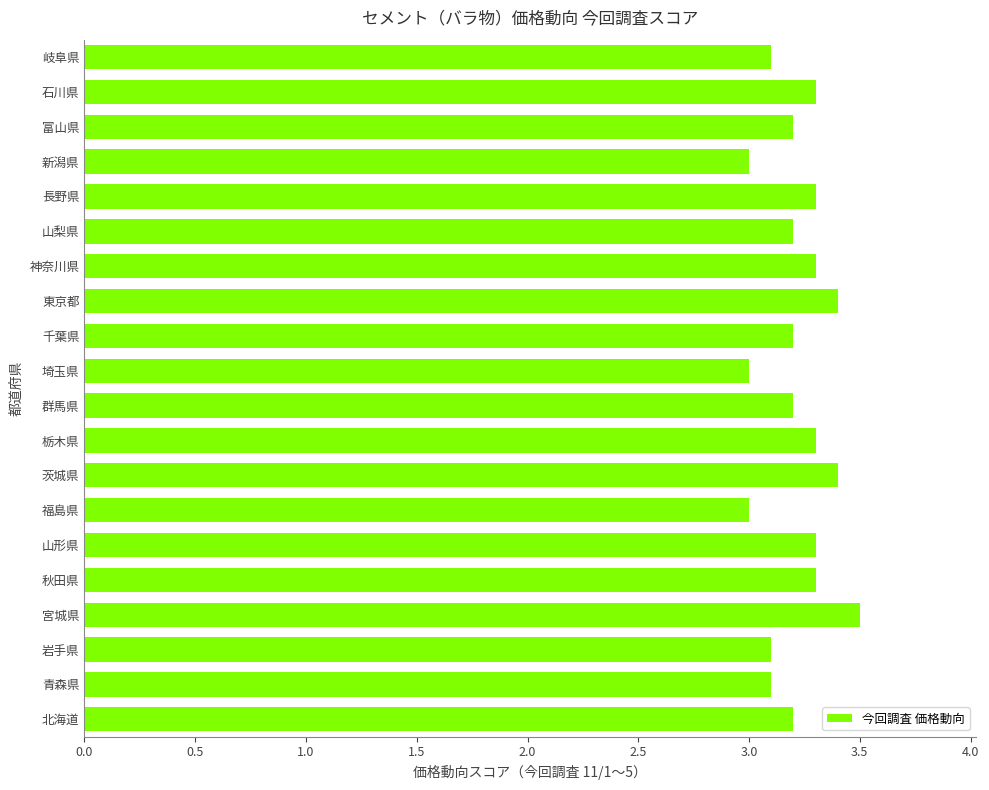

What is the ratio of the value at 石川県 to the value at 埼玉県?

1.1